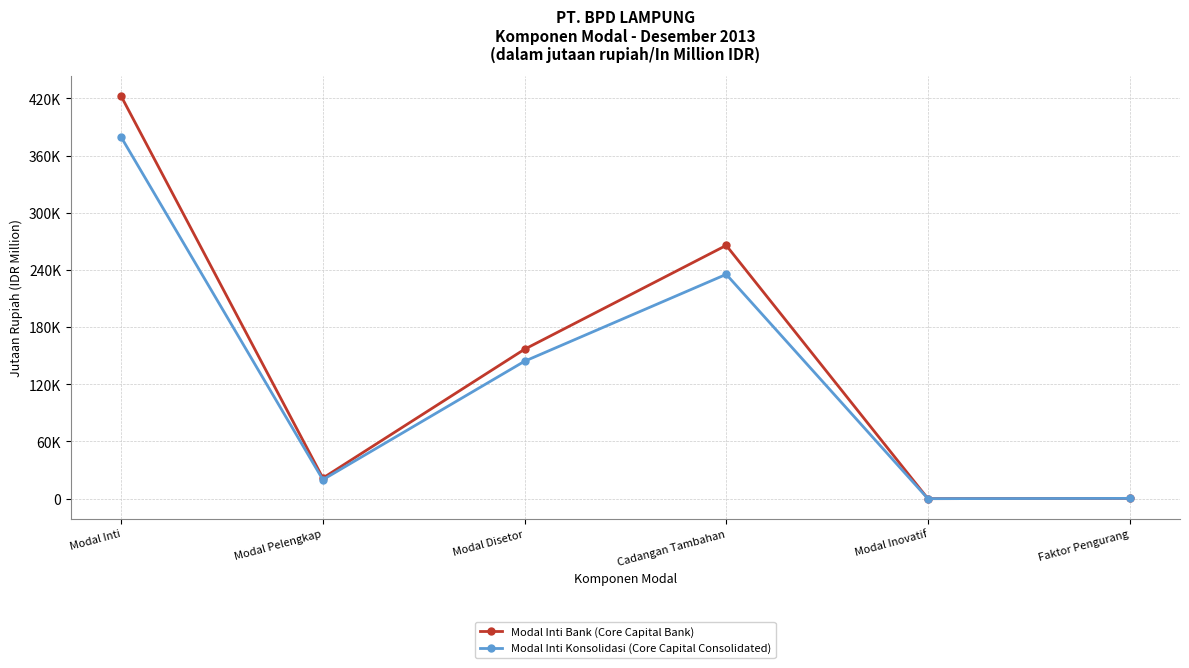

Does the chart display data point markers on the line(s)?

Yes